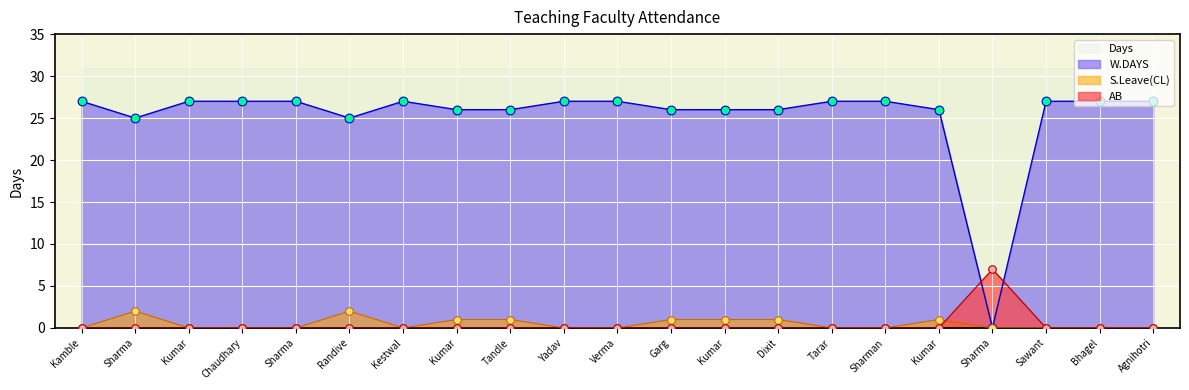

At how many categories does at least one series exceed 5?

21